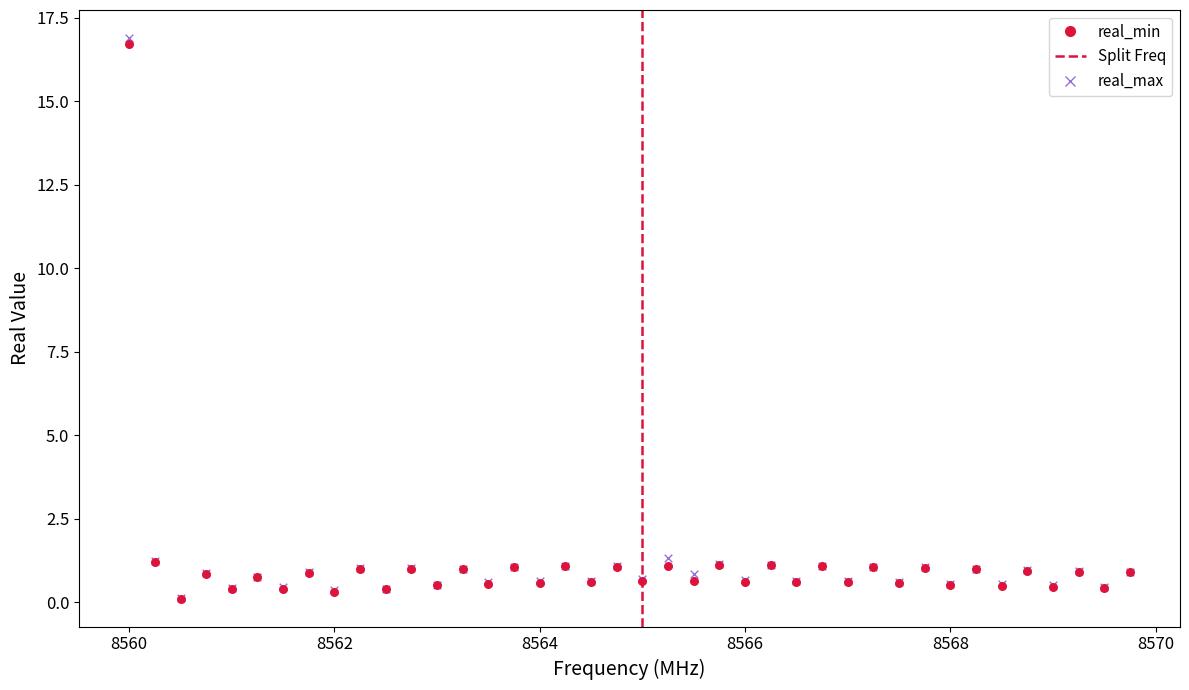

Which series contains the highest Y value?

real_max